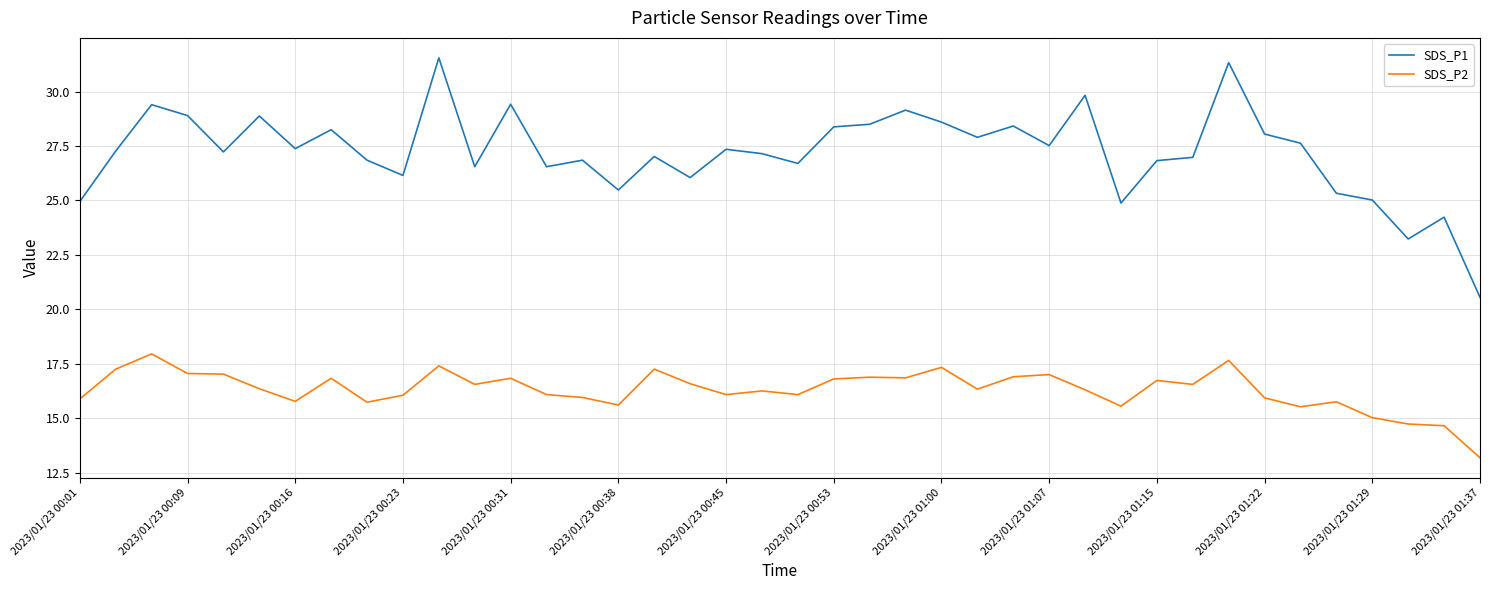

True or false: SDS_P2 and SDS_P1 intersect in this chart.

False